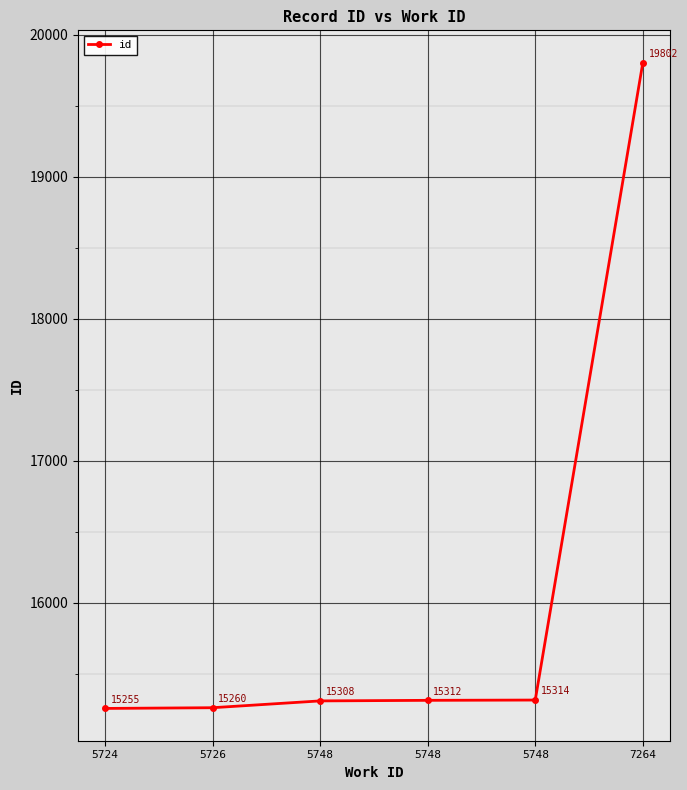

Does the chart have visible grid lines?

Yes